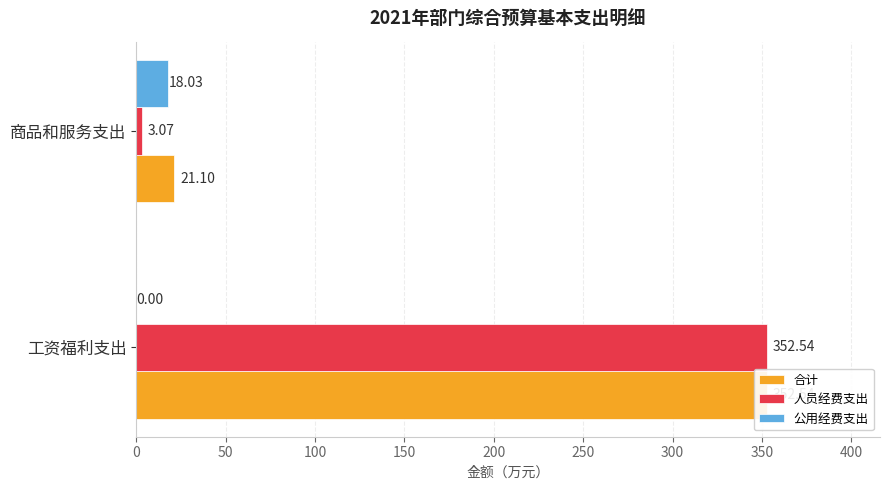

Which series has the largest total across all categories?

合计